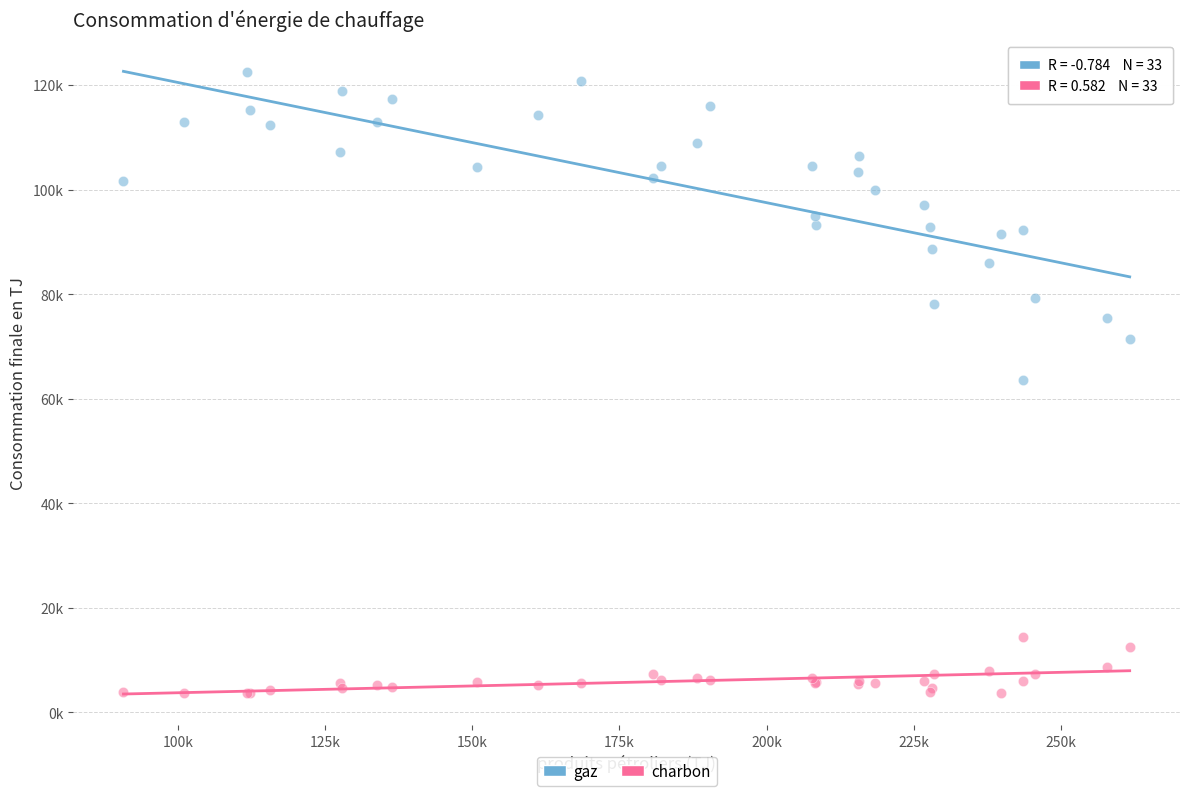

What are all the series names shown in the legend?

gaz, charbon